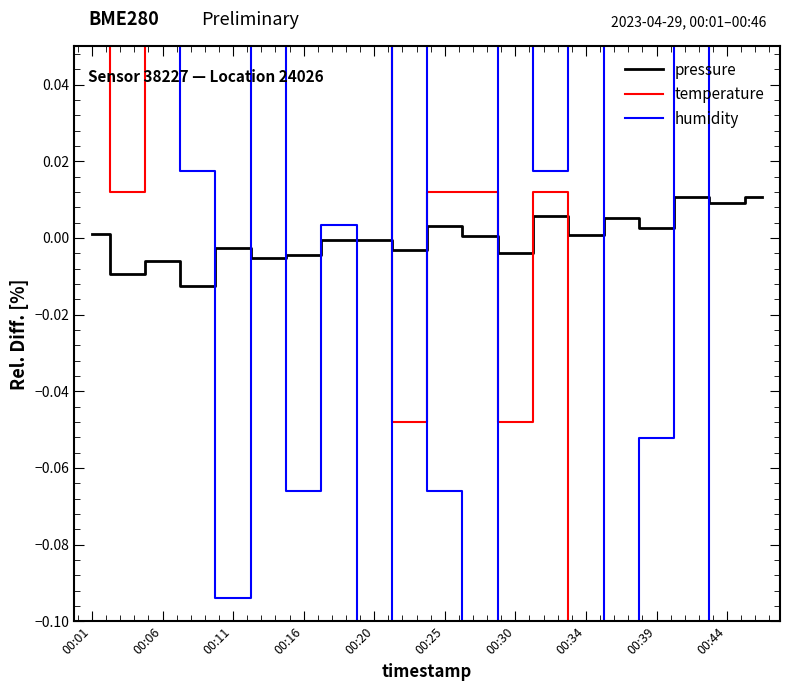

How many lines are shown in the chart?

3